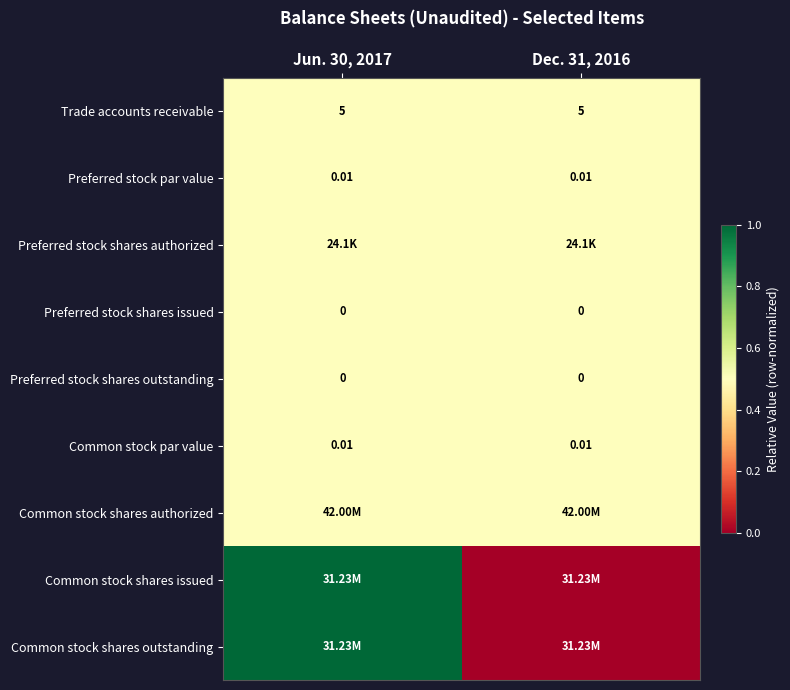

Is the value of Preferred stock par value at Dec. 31, 2016 greater than the value of Preferred stock shares issued at Jun. 30, 2017?

Yes